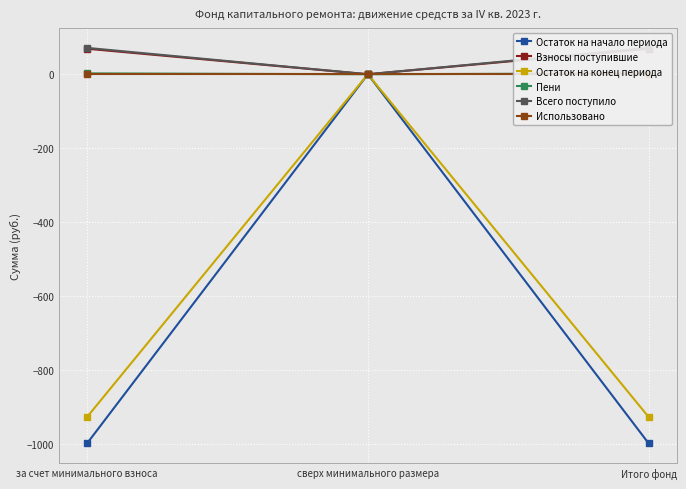

At how many categories does at least one series exceed -612?

3